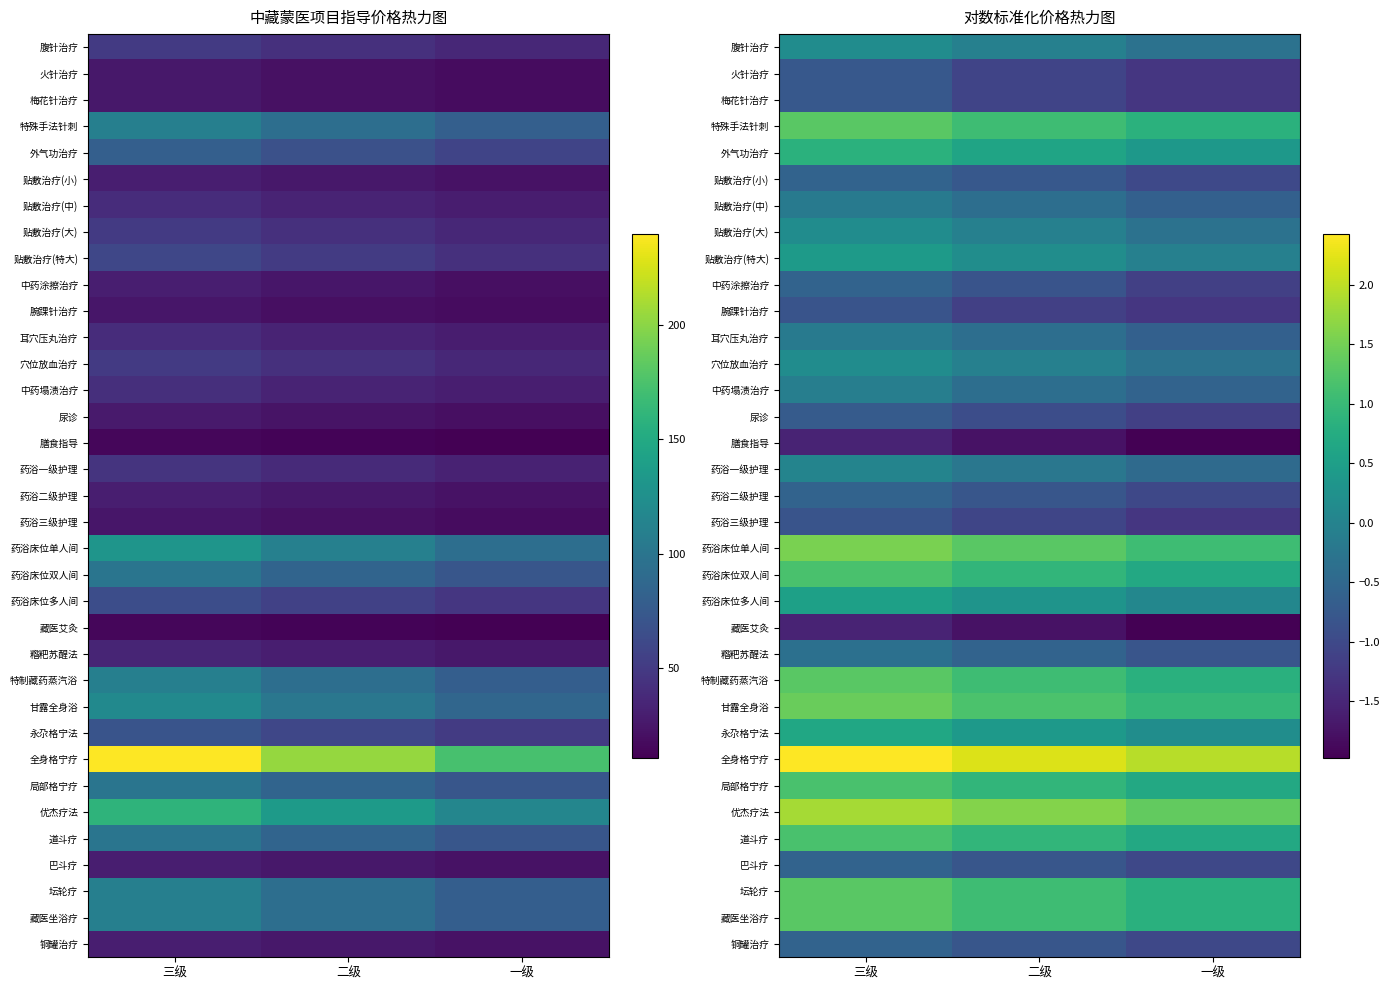

List the labels in order of 梅花针治疗 value, smallest first.

一级, 二级, 三级